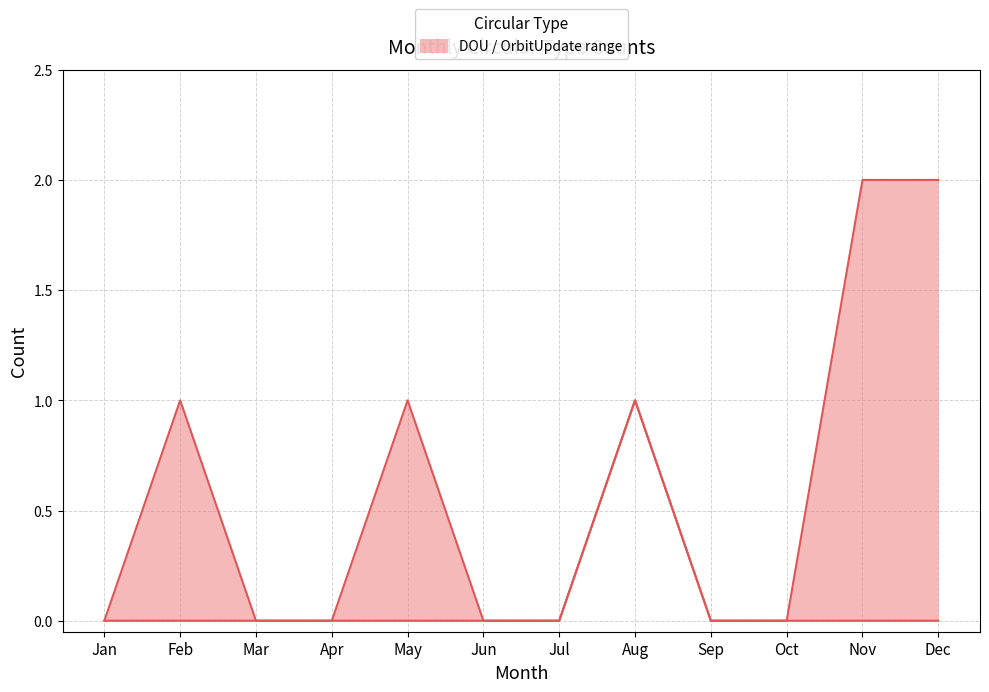

True or false: Other and OrbitUpdate intersect in this chart.

False